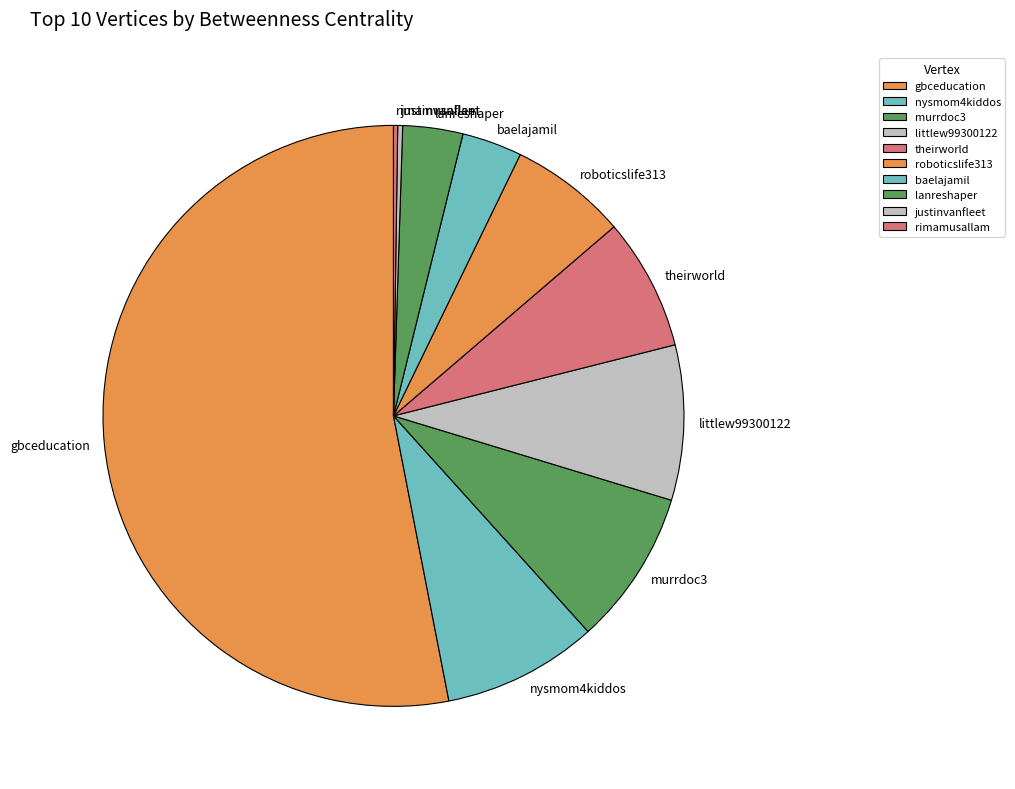

Combined, do nysmom4kiddos and lanreshaper account for over 50%?

No